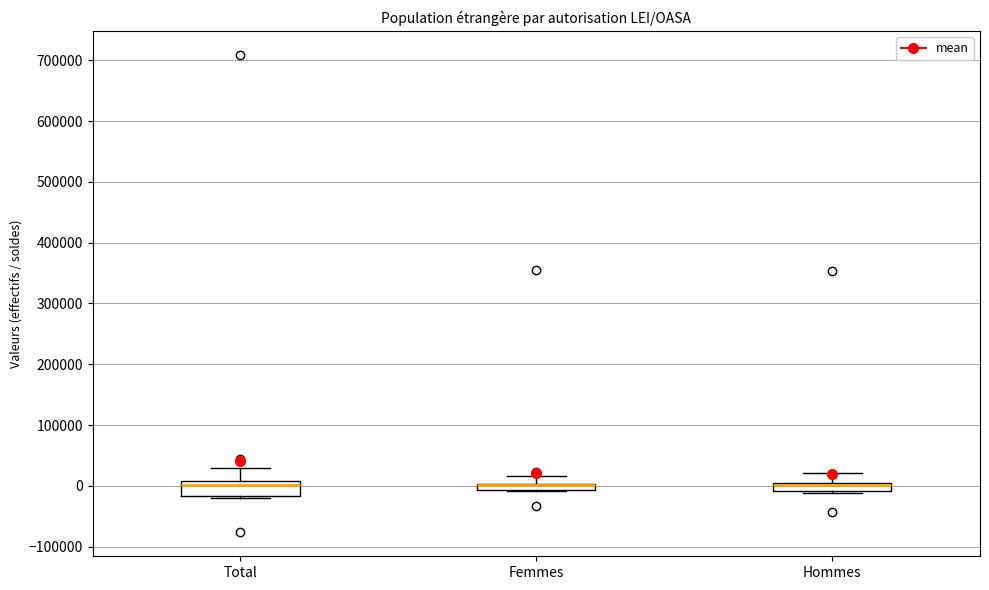

Which box is the tallest, from its lower edge to its upper edge?

Total